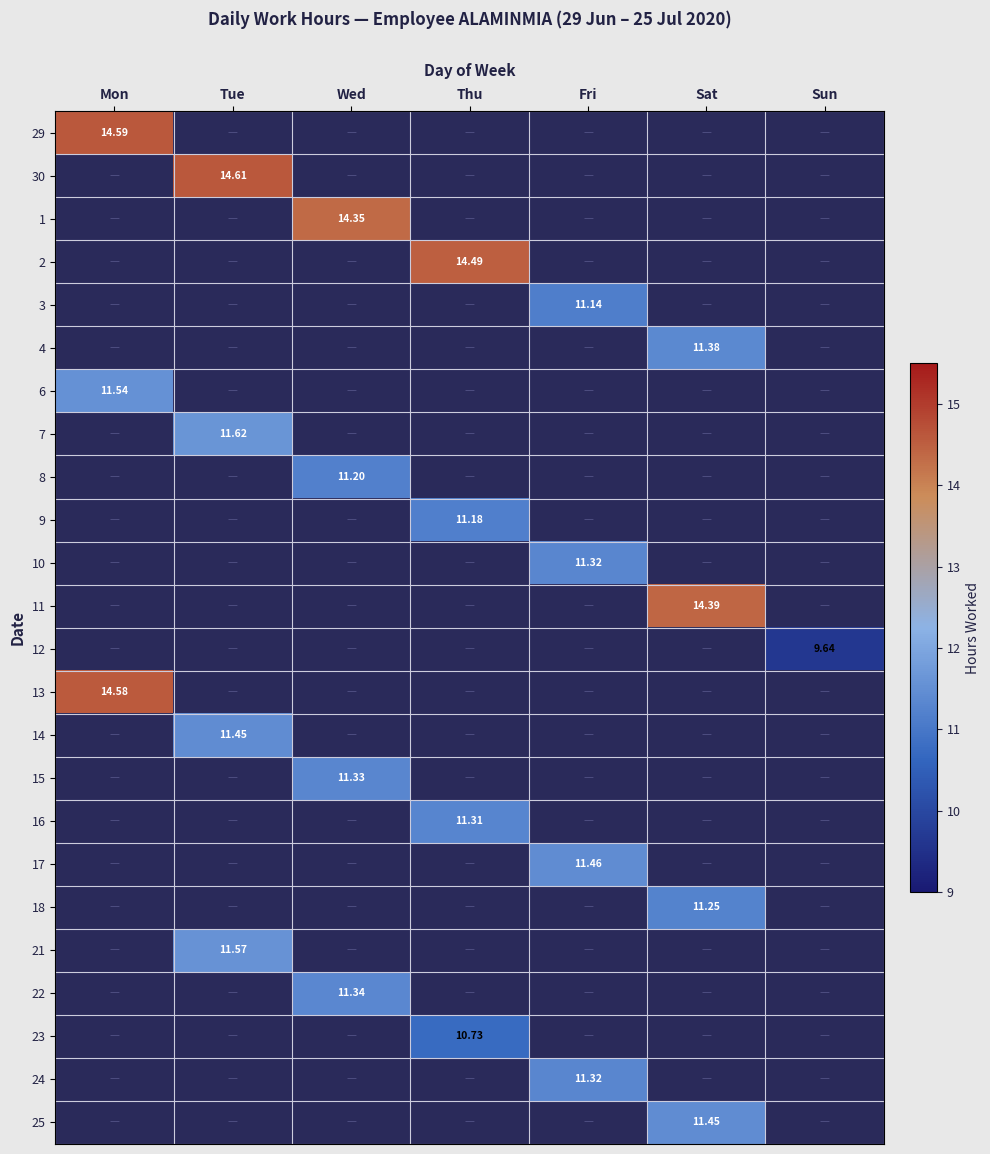

At how many categories does at least one series exceed 10?

6